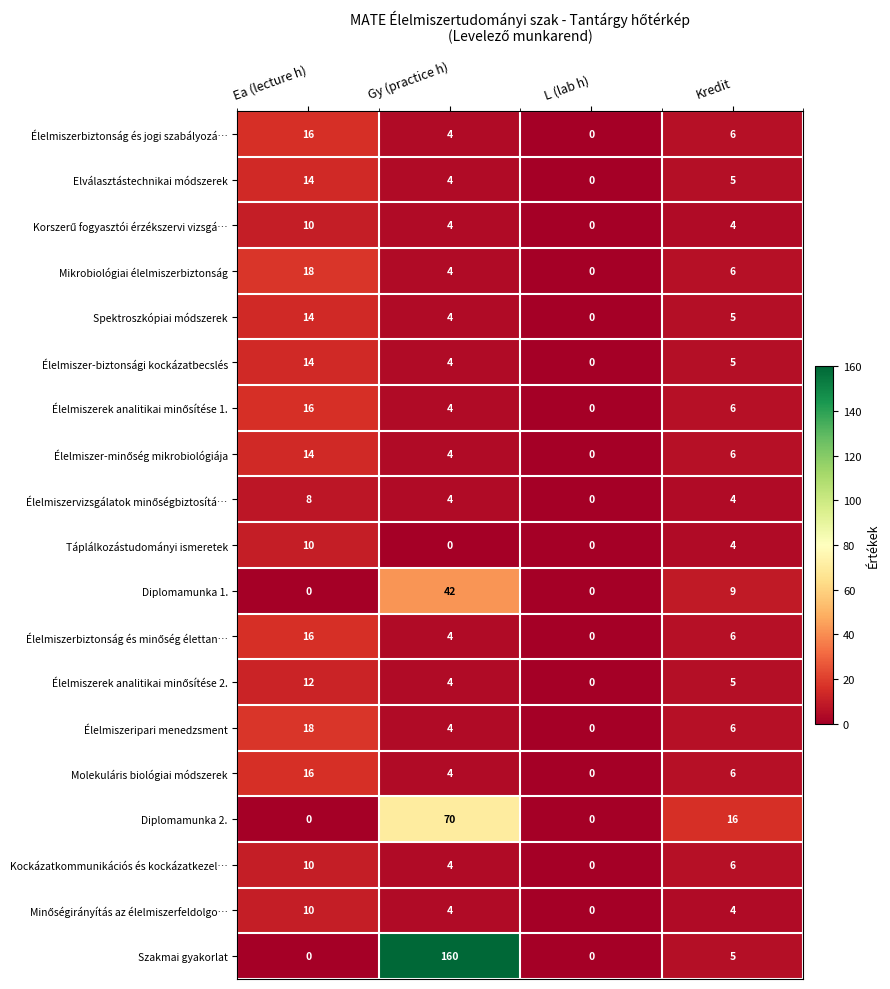

Between Ea (lecture h) and Kredit, which series saw the biggest shift?

Diplomamunka 2.